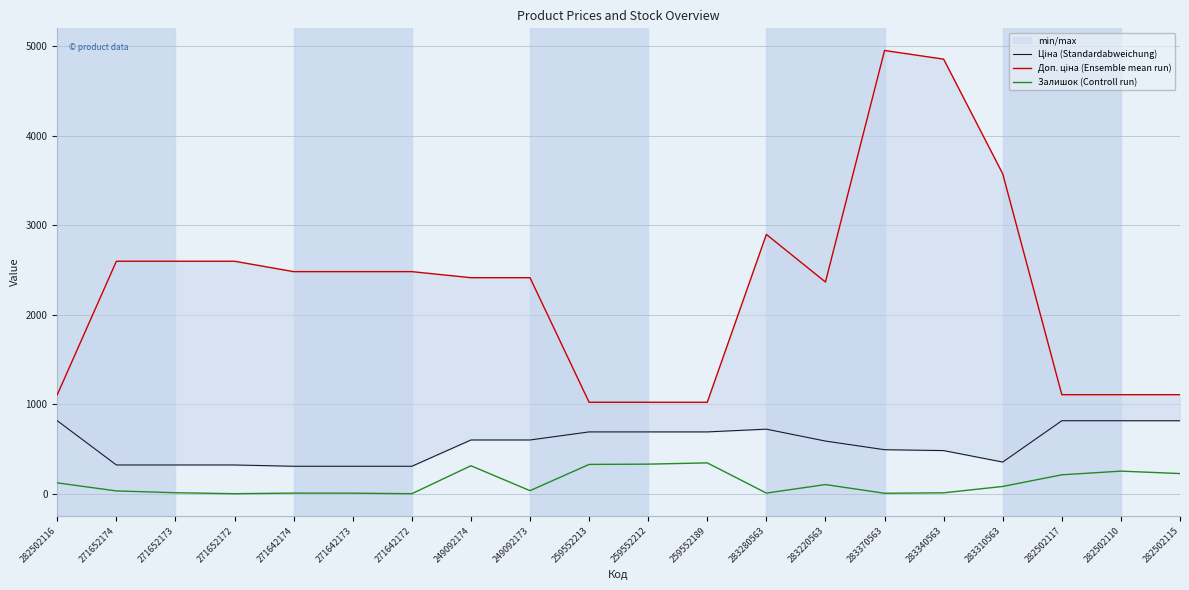

How many interior local valleys does the Залишок (Controll run) series have?

5